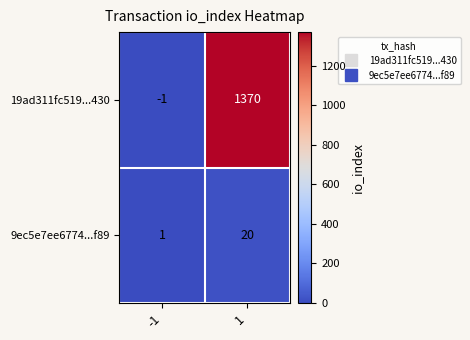

What is the difference between the 19ad311fc519...430 values at 1 and -1?

1371